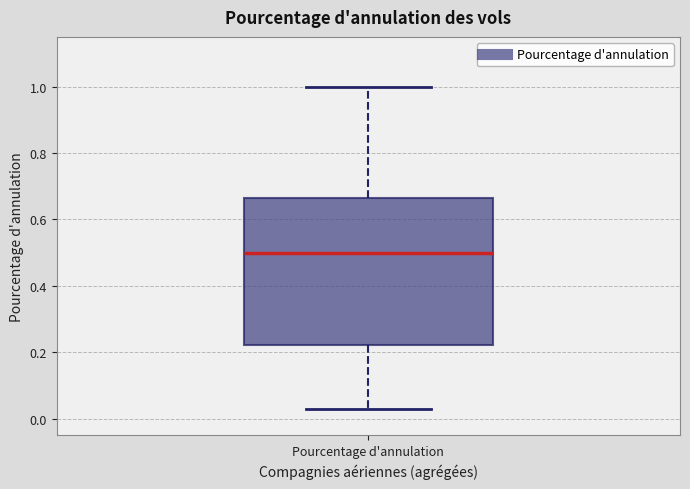

Read this box plot against the y-axis: the position of the median line, the range covered by the box, and the ends of both whiskers. The values are not printed on the chart, so give them approximately, as read against the axis.

median 0.50, box 0.22 to 0.66, whiskers 0.02 to 1.00